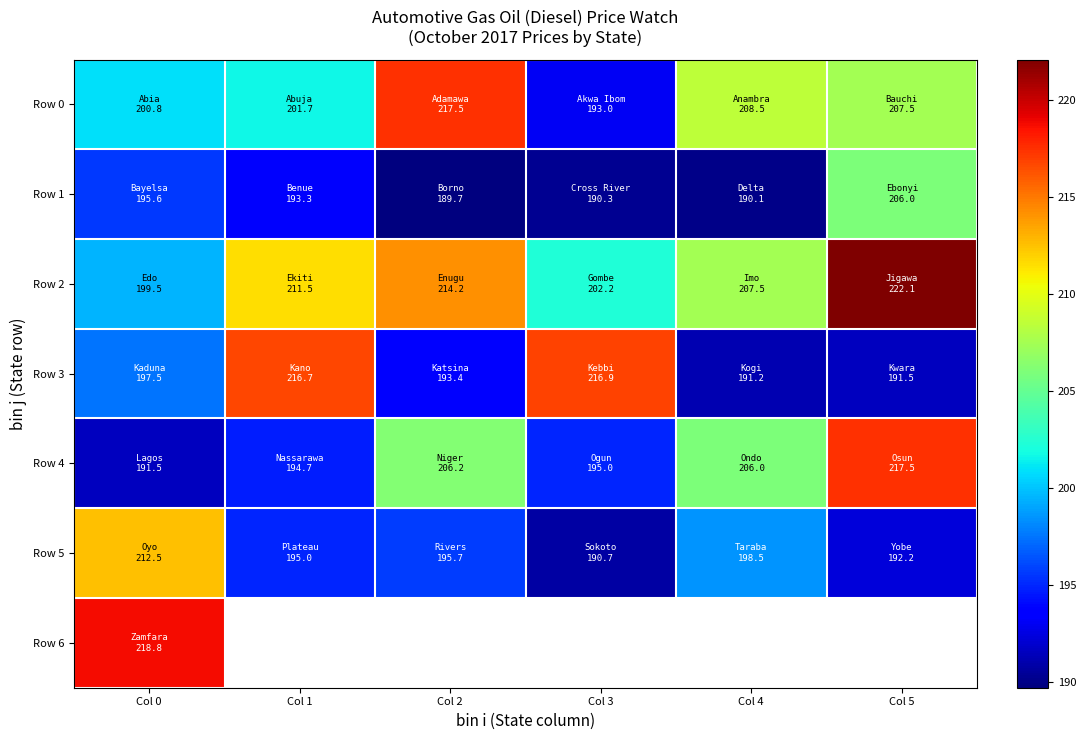

What is the difference between the maximum and minimum values in the Row 0 series?

24.5